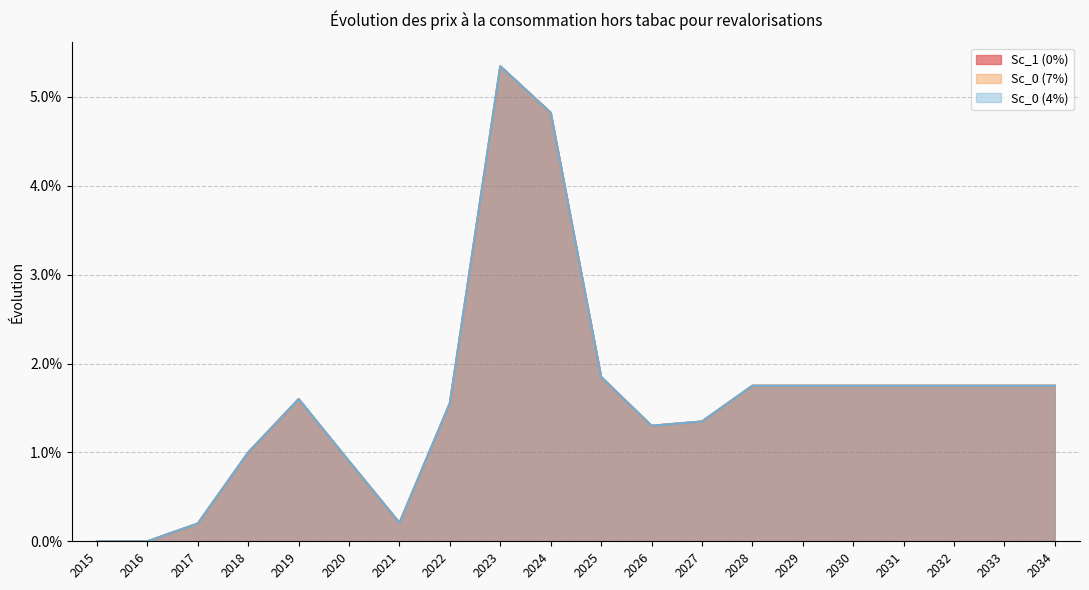

What are all the series names shown in the legend?

Sc_1 (0%), Sc_0 (7%), Sc_0 (4%)